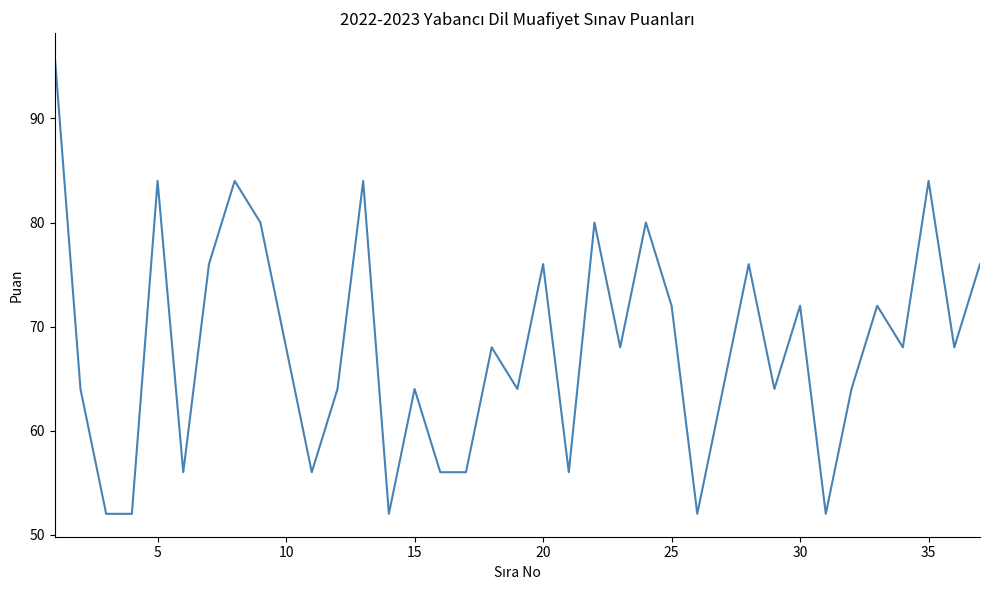

What is the difference between the maximum and minimum values?

44